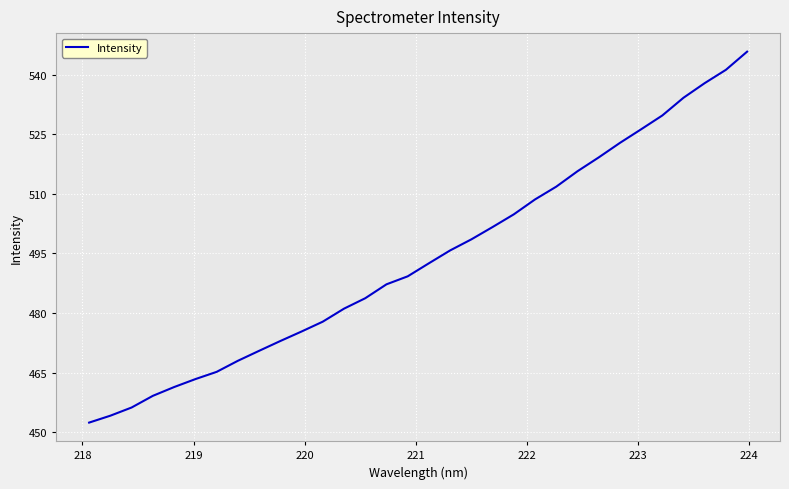

What is the difference between the maximum and minimum values?

93.3